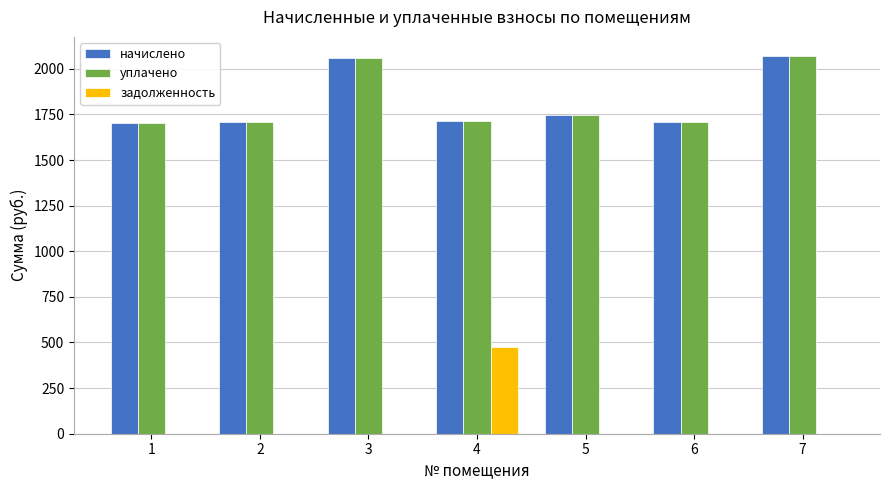

Are the bars grouped side by side (vs. stacked)?

Yes